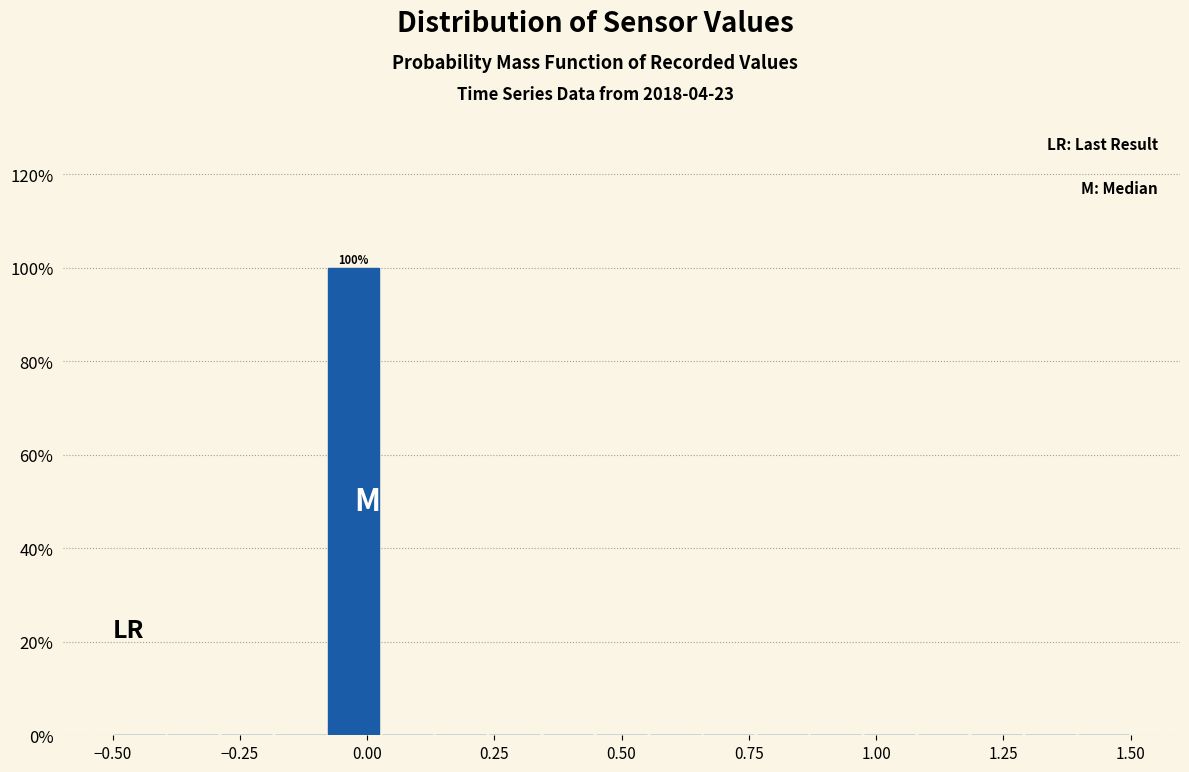

Around what value on the x-axis is the tallest bar? Give the approximate position of its centre, as read against the axis.

-0.05